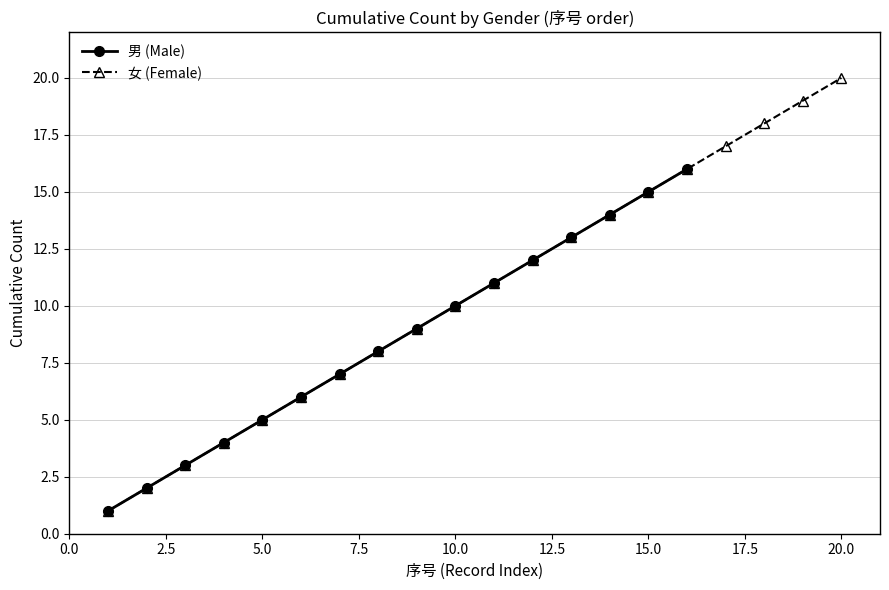

Is this an area chart (filled region under the line)?

No